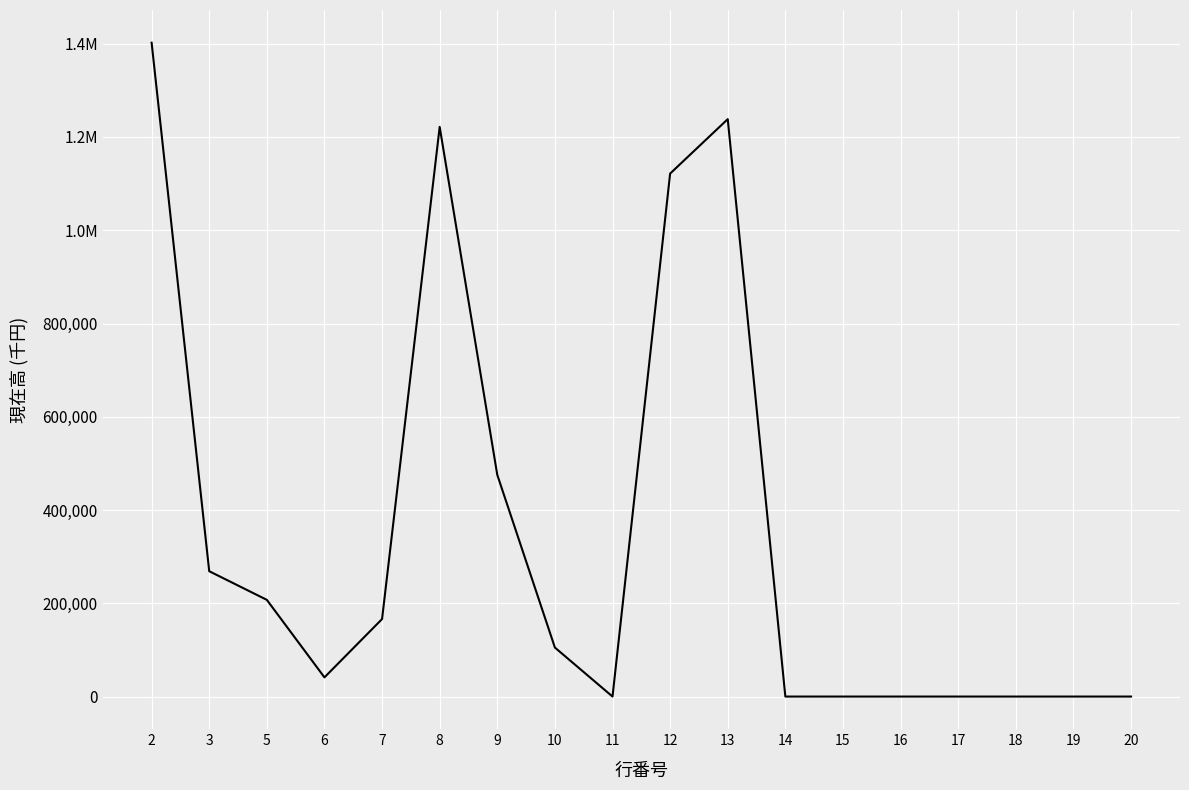

Reading right to left, extract all data points from this chart.

20=0	19=0	18=0	17=0	16=0	15=0	14=0	13=1238261	12=1121504	11=0	10=105059	9=475404	8=1221666	7=166232	6=41149	5=207381	3=268795	2=1402208